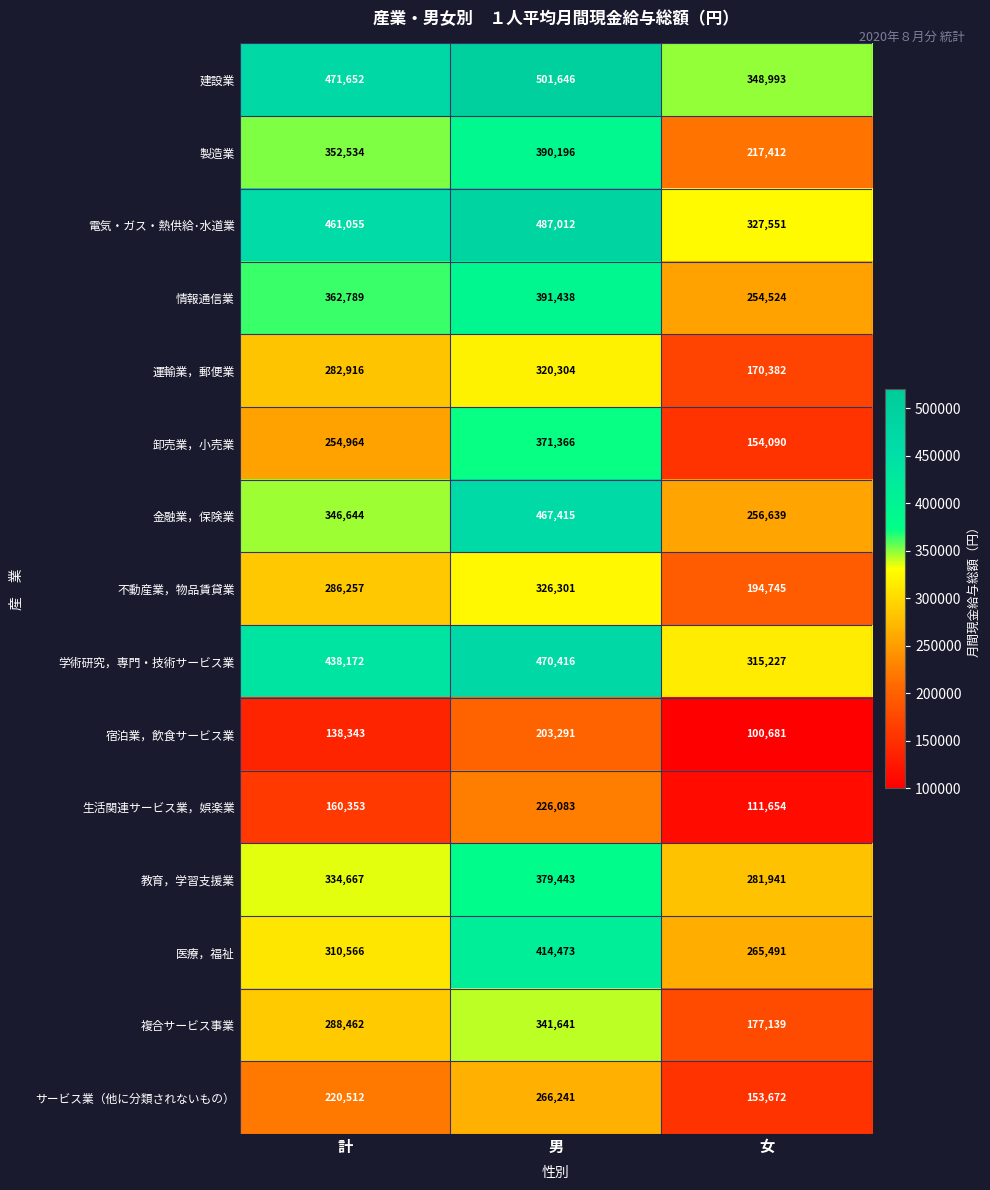

What is the maximum value for 不動産業，物品賃貸業?

326301